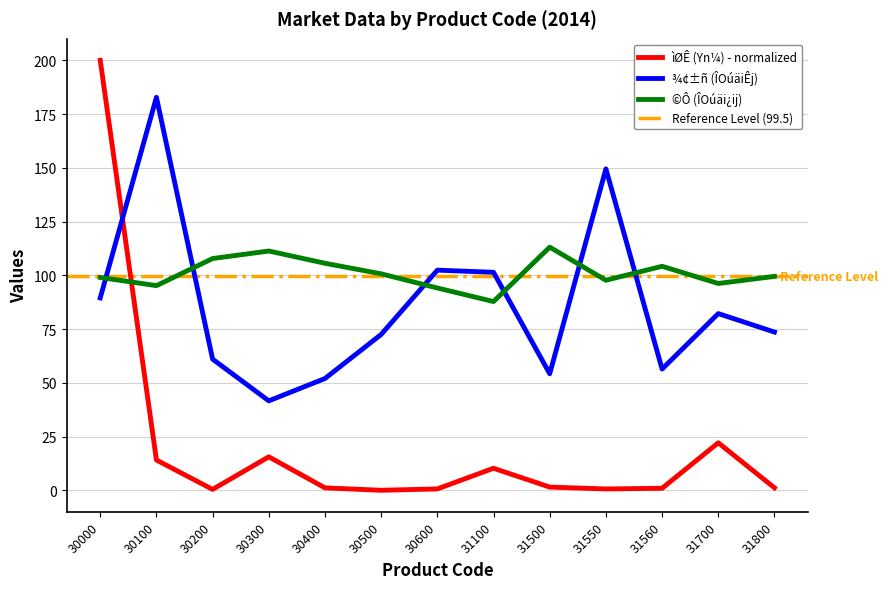

Which series has the largest total across all categories?

©Ô (ÎOúäi¿ij)